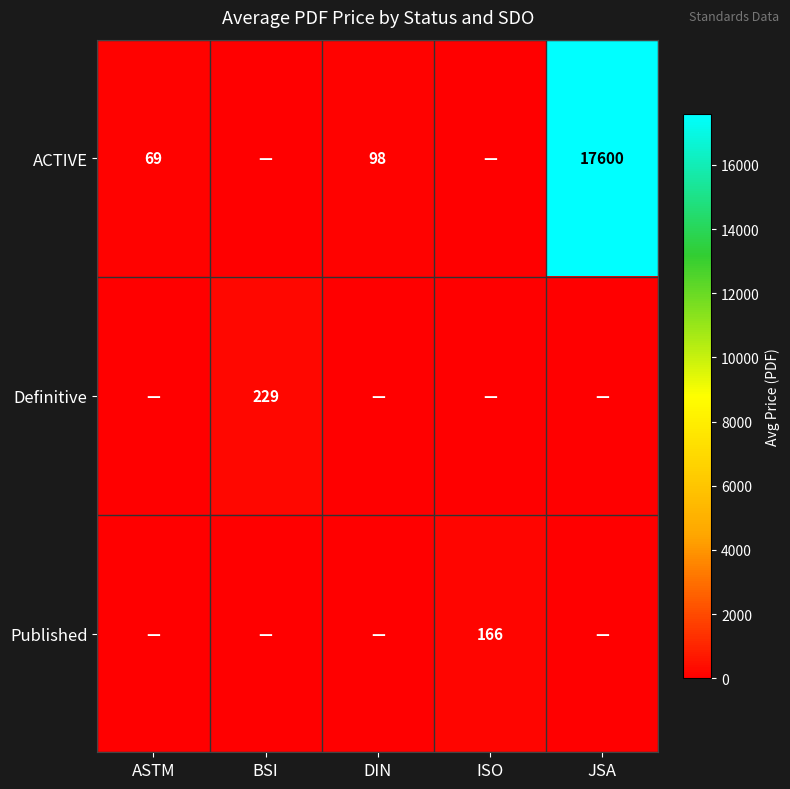

How many values in the ACTIVE series exceed 69?

2